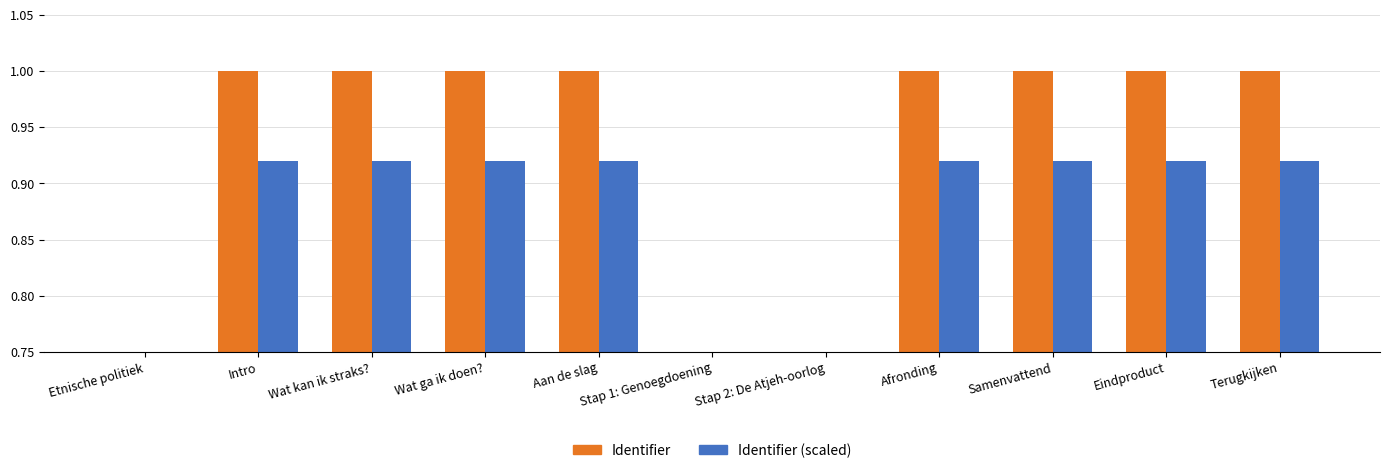

How many distinct data groups are displayed?

2